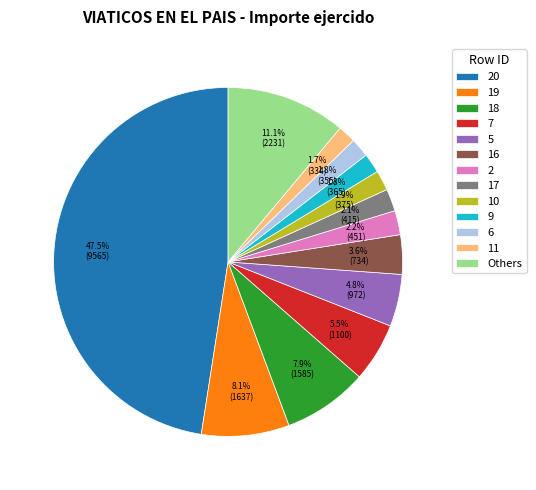

Is there any slice that represents more than half of the pie?

No